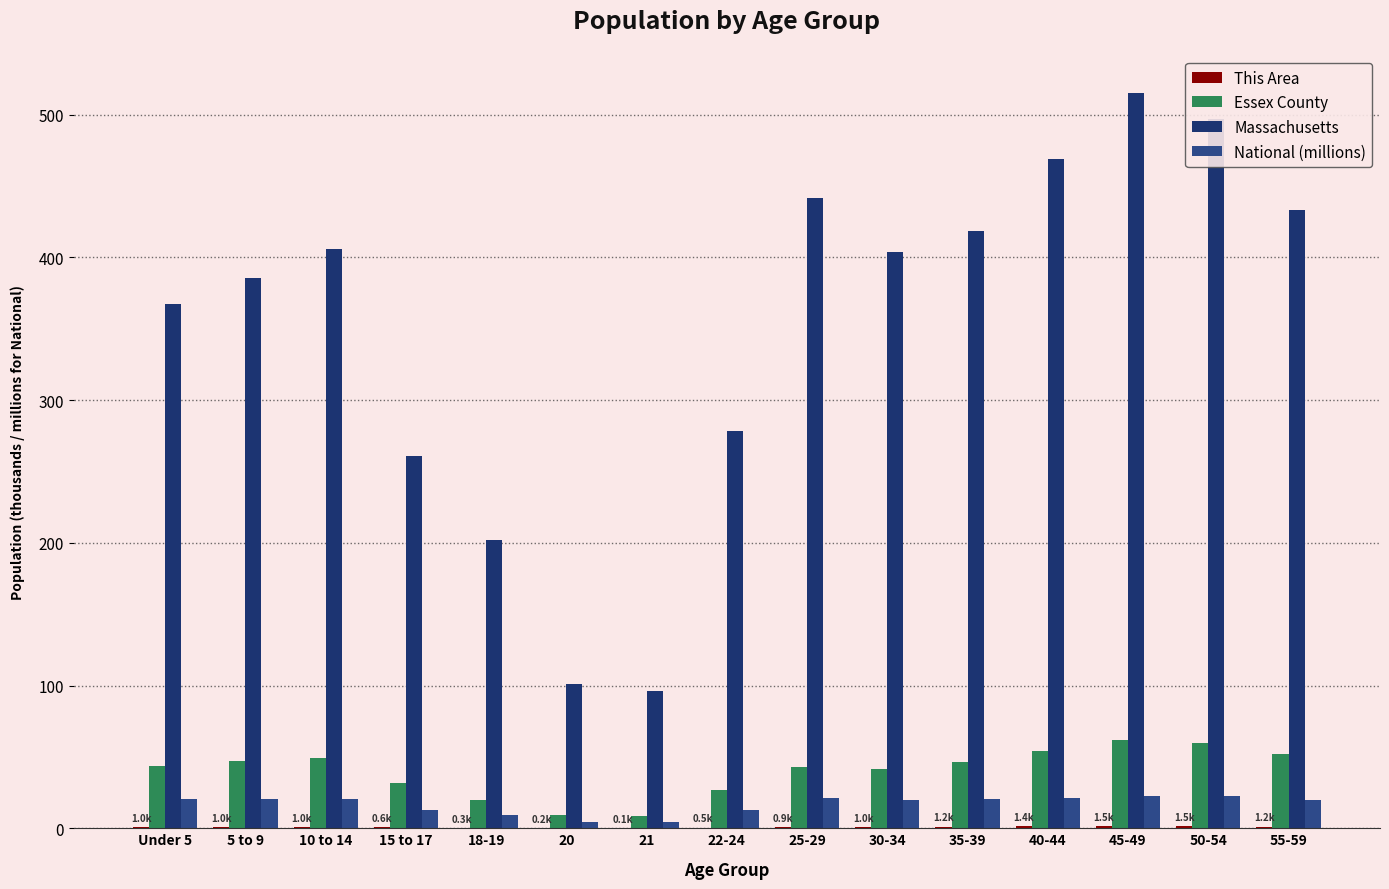

What is the value of the This Area bar at the 14th from the left?

1.5